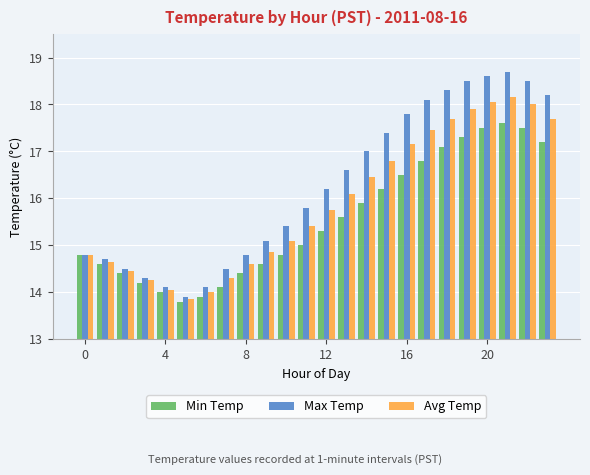

What is the value of the Min Temp bar at the 24th from the left?

17.2